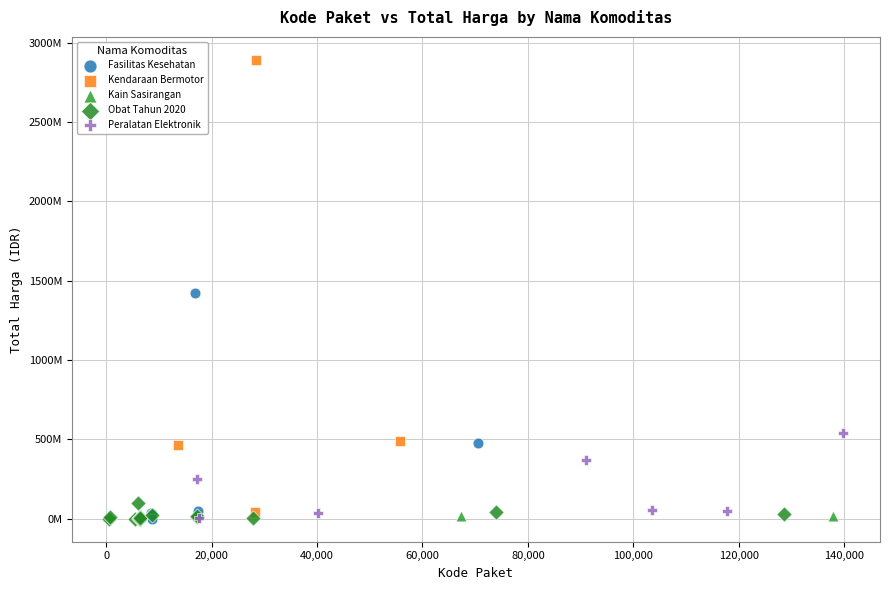

What are all the series names shown in the legend?

Fasilitas Kesehatan, Kendaraan Bermotor, Kain Sasirangan, Obat Tahun 2020, Peralatan Elektronik